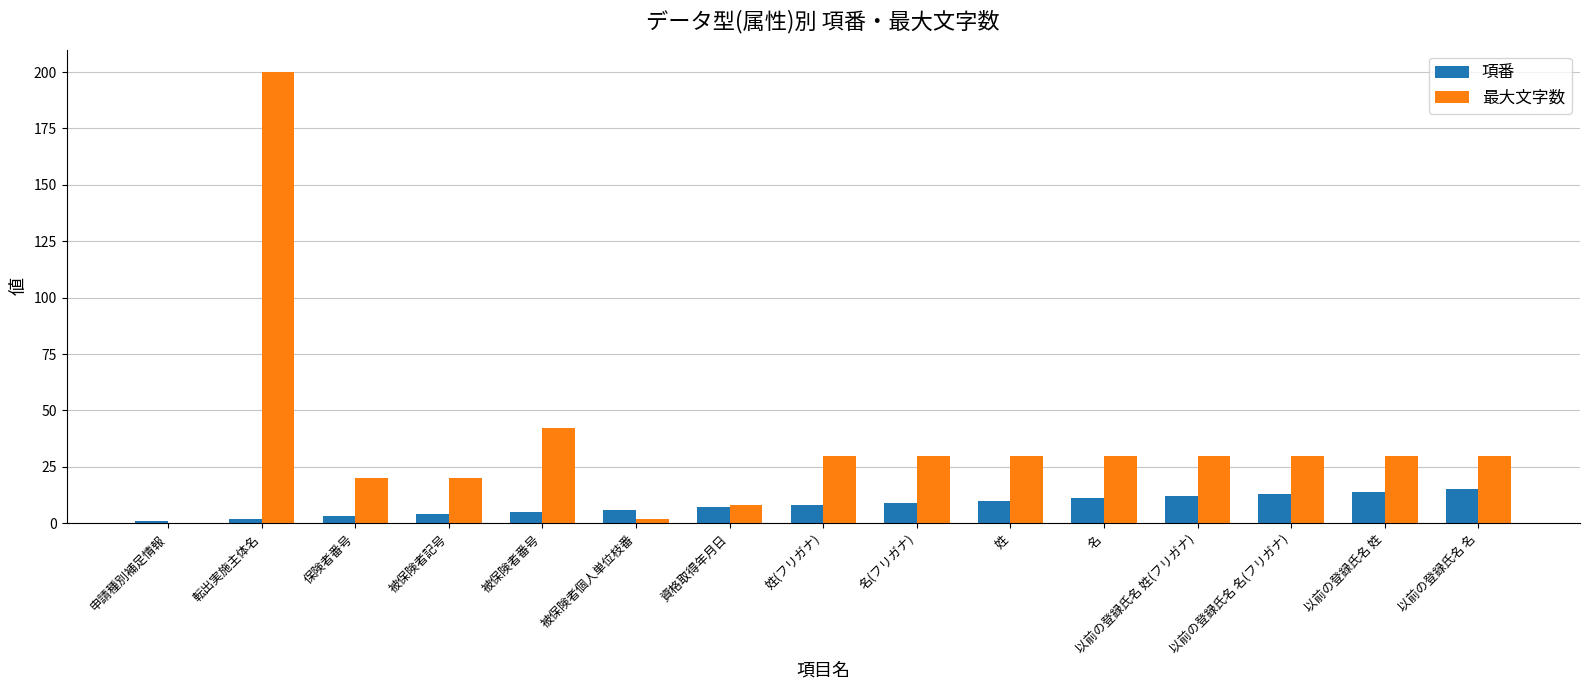

Count the number of categories in the chart.

15